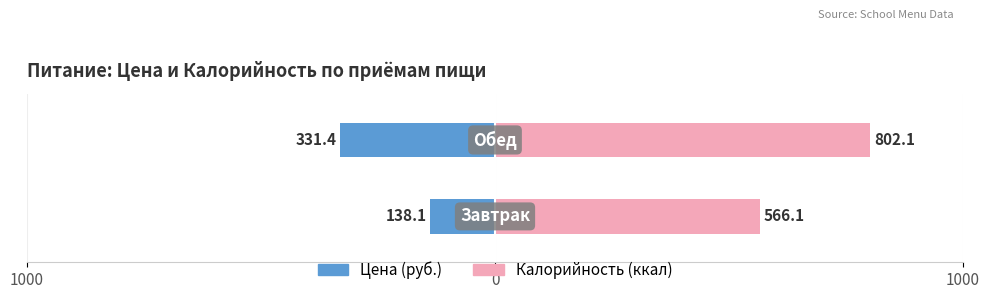

How many series are shown in this chart?

2